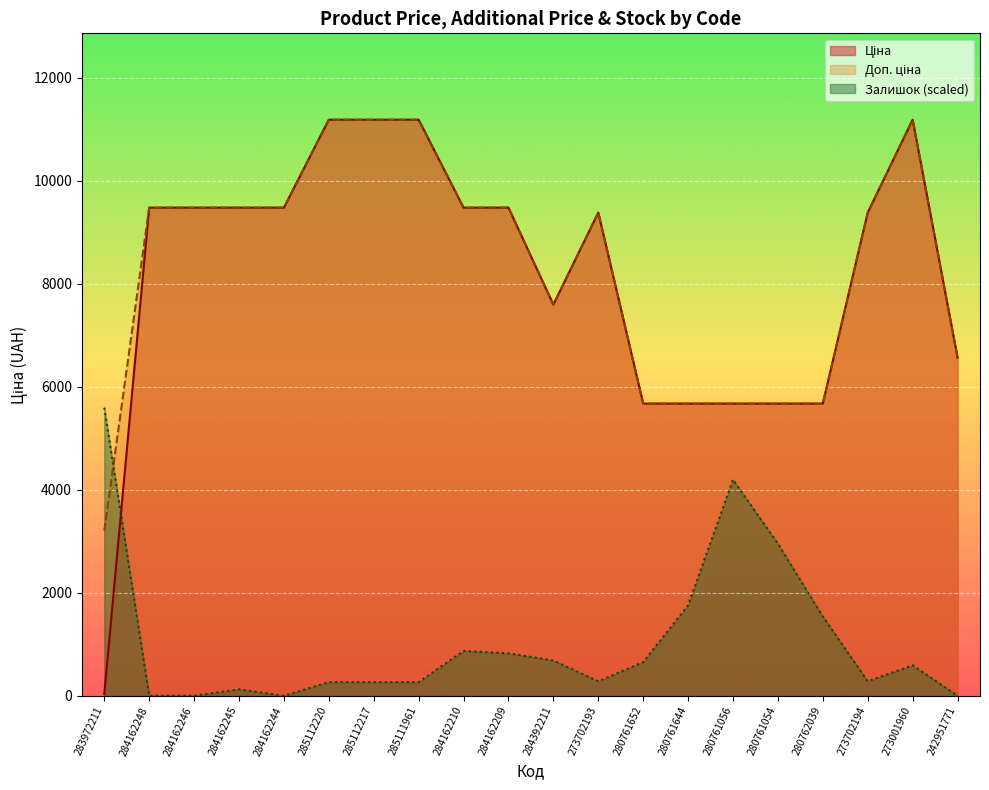

At 284162244, list the series in order from smallest to largest.

Залишок, Ціна, Доп. ціна